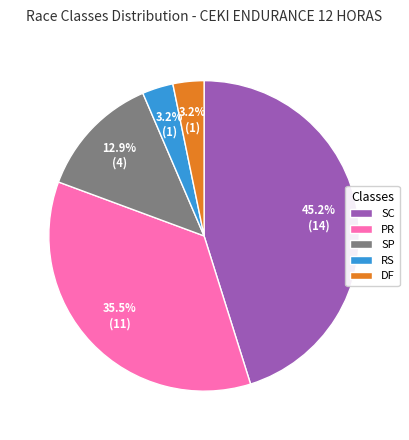

What is the ratio of the value at SP to the value at RS?

4.0